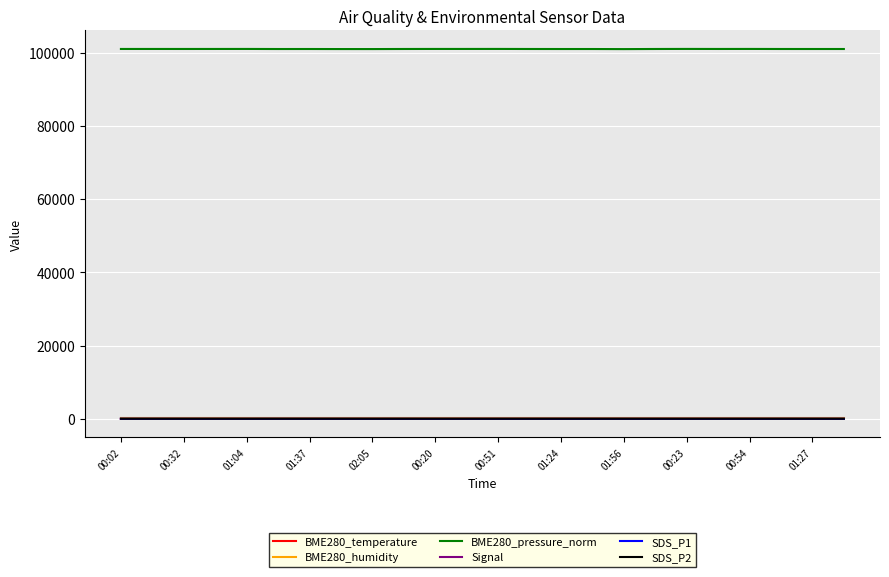

Which series has the widest spread of values?

BME280_pressure_norm